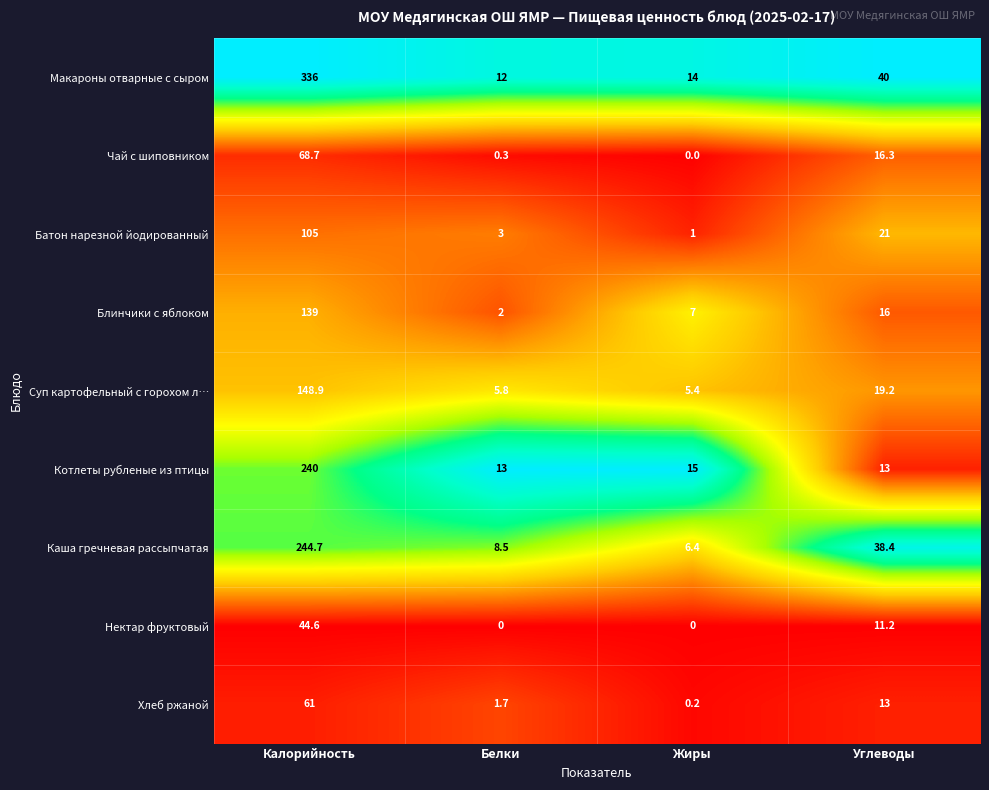

What is the difference between the highest and lowest values at Белки?

13.0